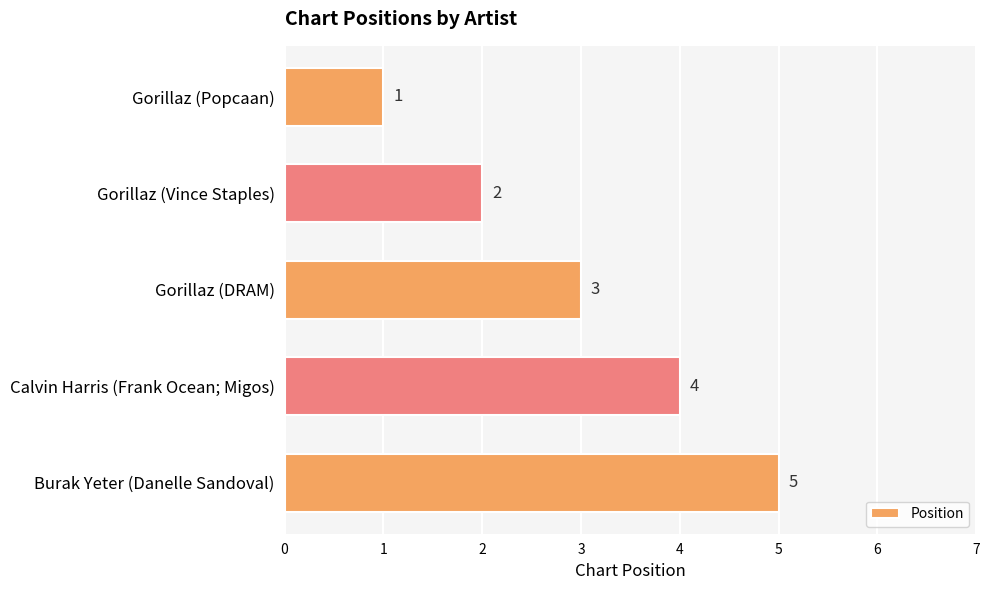

What is the label of the 2nd bar from the bottom?

Calvin Harris (Frank Ocean; Migos)